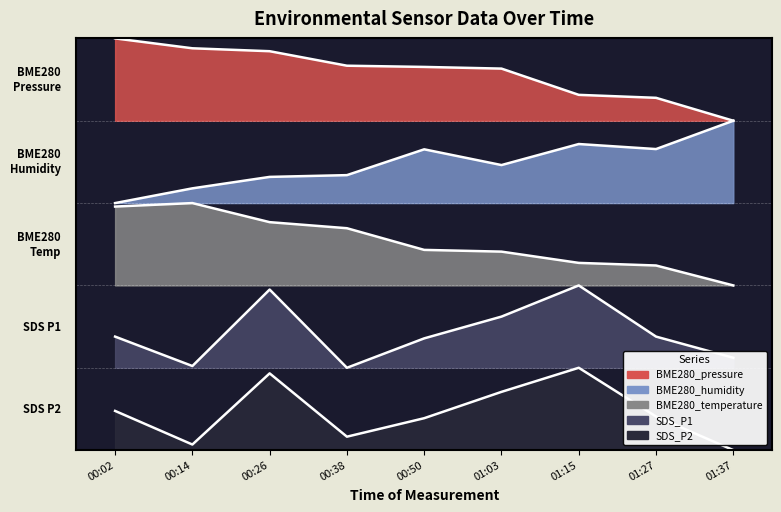

Reading right to left, what are all the values shown in this chart?

BME280_pressure: 01:37=4.0	01:27=4.3	01:15=4.3	01:03=4.6	00:50=4.7	00:38=4.7	00:26=4.8	00:14=4.9	00:02=5.0
BME280_humidity: 01:37=4.0	01:27=3.7	01:15=3.7	01:03=3.5	00:50=3.7	00:38=3.3	00:26=3.3	00:14=3.2	00:02=3.0
BME280_temperature: 01:37=2.0	01:27=2.2	01:15=2.3	01:03=2.4	00:50=2.4	00:38=2.7	00:26=2.8	00:14=3.0	00:02=3.0
SDS_P1: 01:37=1.1	01:27=1.4	01:15=2.0	01:03=1.6	00:50=1.4	00:38=1.0	00:26=1.9	00:14=1.0	00:02=1.4
SDS_P2: 01:37=0.0	01:27=0.4	01:15=1.0	01:03=0.7	00:50=0.4	00:38=0.2	00:26=0.9	00:14=0.1	00:02=0.5